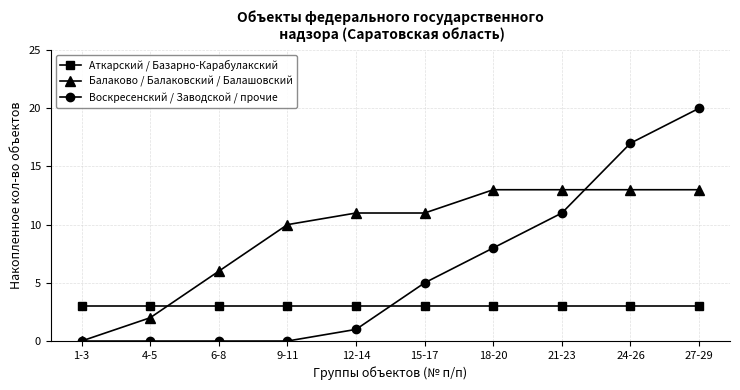

True or false: Воскресенский / Заводской / прочие has more than 2 points higher than both neighbors.

False